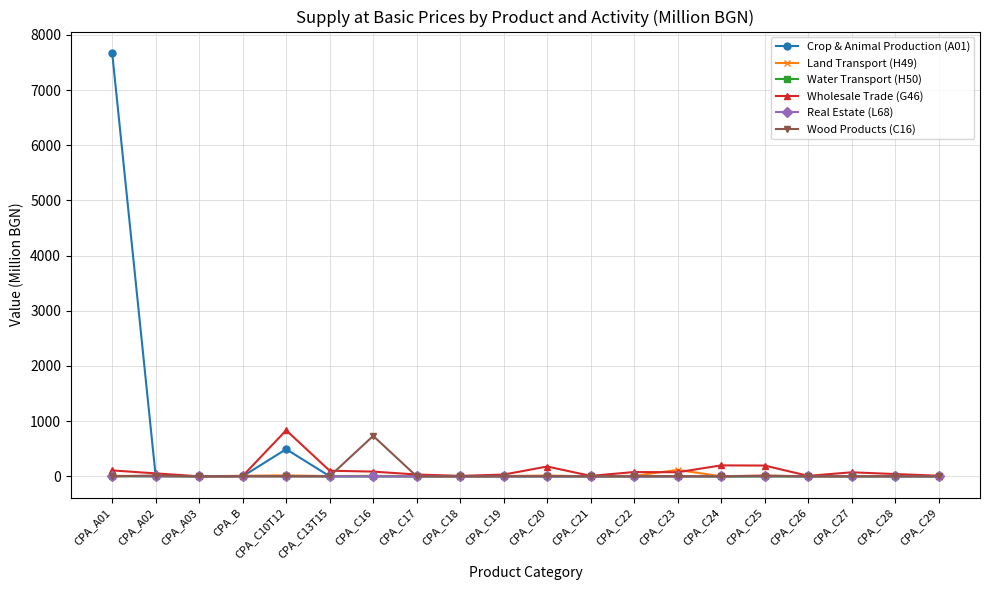

The value of Wholesale Trade (G46) at CPA_C10T12 is 1158.9. True or false?

False